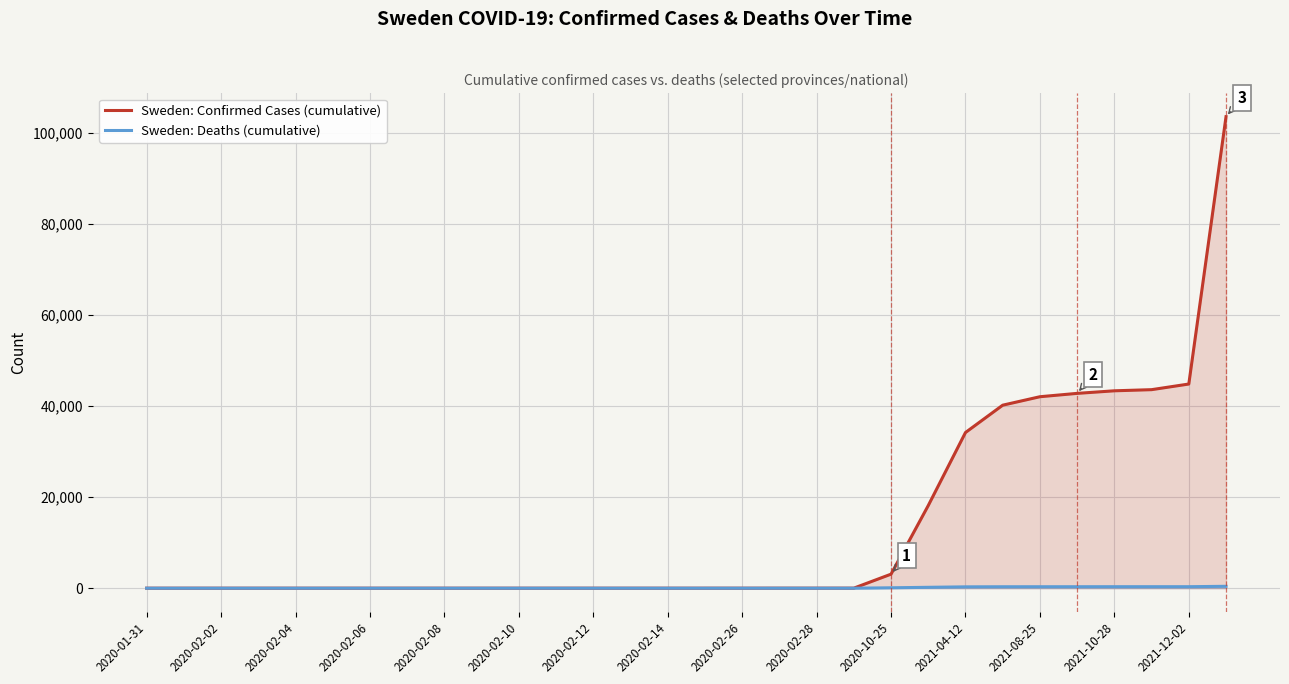

Reading right to left, what are all the values shown in this chart?

Sweden: Confirmed Cases (cumulative): 103592	44855	43616	43366	42801	42065	40207	34203	18161	3084	12	7	7	2	1	1	1	1	1	1	1	1	1	1	1	1	1	1	1	1
Sweden: Deaths (cumulative): 417	329	328	329	323	321	317	297	195	89	0	0	0	0	0	0	0	0	0	0	0	0	0	0	0	0	0	0	0	0